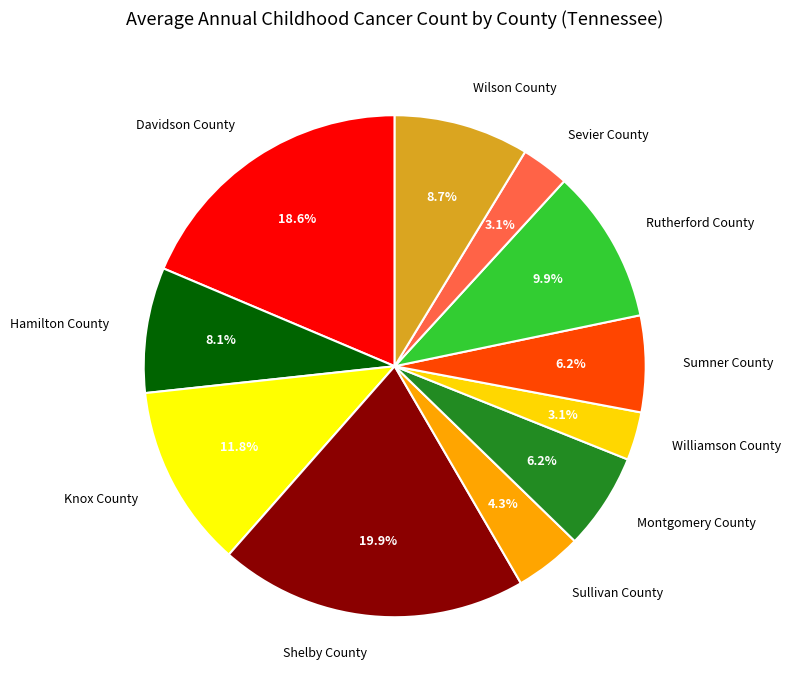

What is the ratio of the value at Davidson County to the value at Montgomery County?

3.0